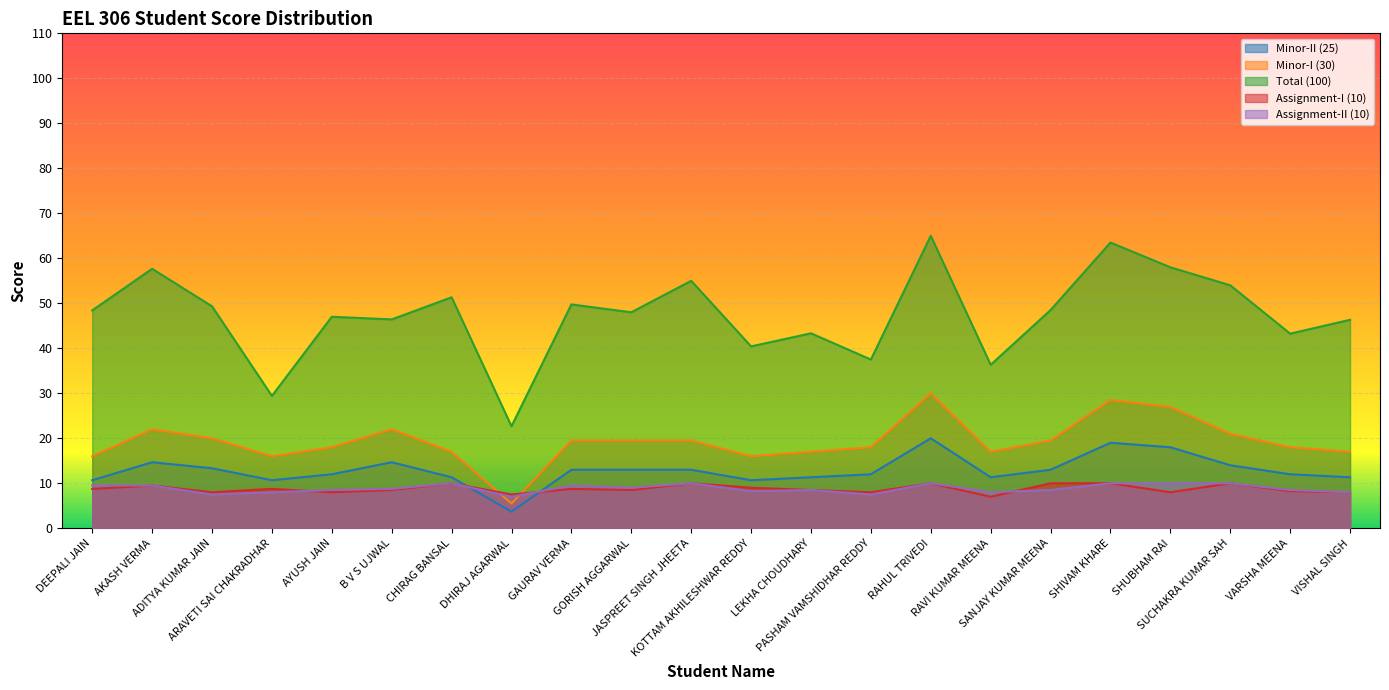

Is it true that Total (100) equals 83.1 at SUCHAKRA KUMAR SAH?

False